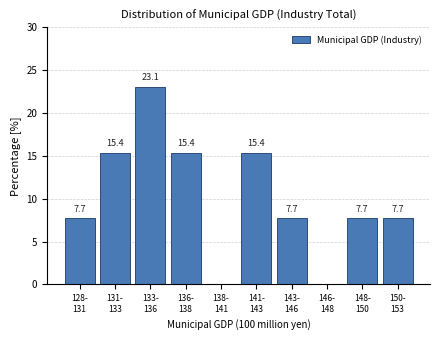

What is the greatest value displayed?

23.1